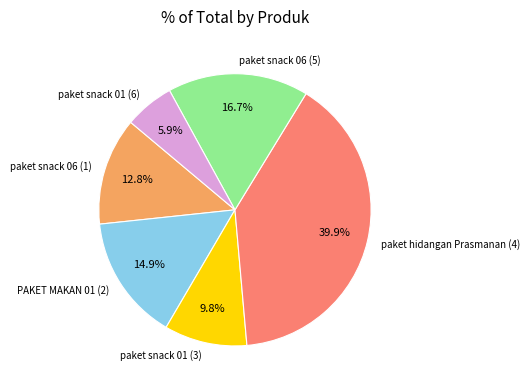

What portion of the pie excludes paket snack 06 (1)?

87.2%